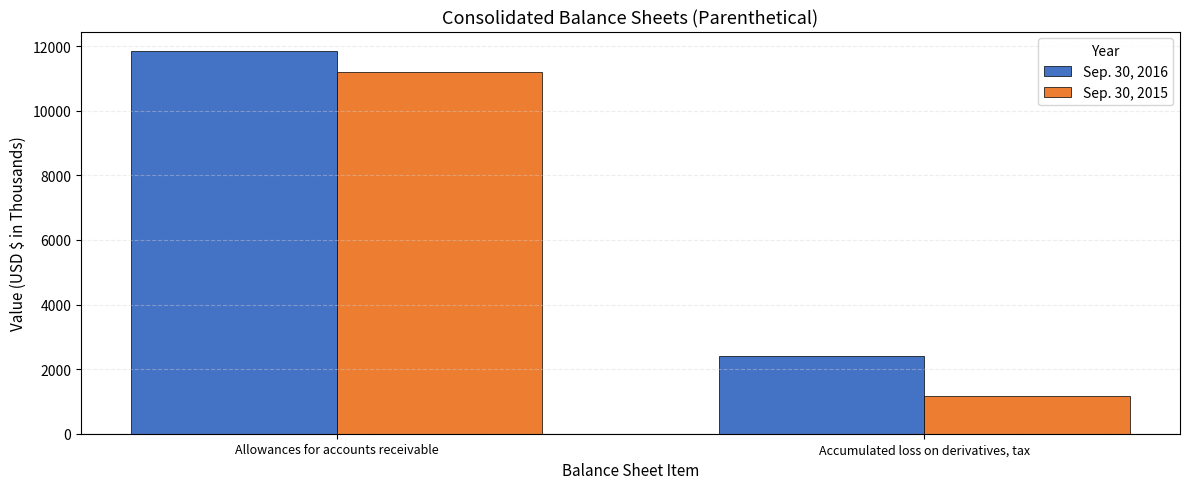

Reading right to left, what are all the values shown in this chart?

Sep. 30, 2016: Accumulated loss on derivatives, tax=2418	Allowances for accounts receivable=11863
Sep. 30, 2015: Accumulated loss on derivatives, tax=1157	Allowances for accounts receivable=11207